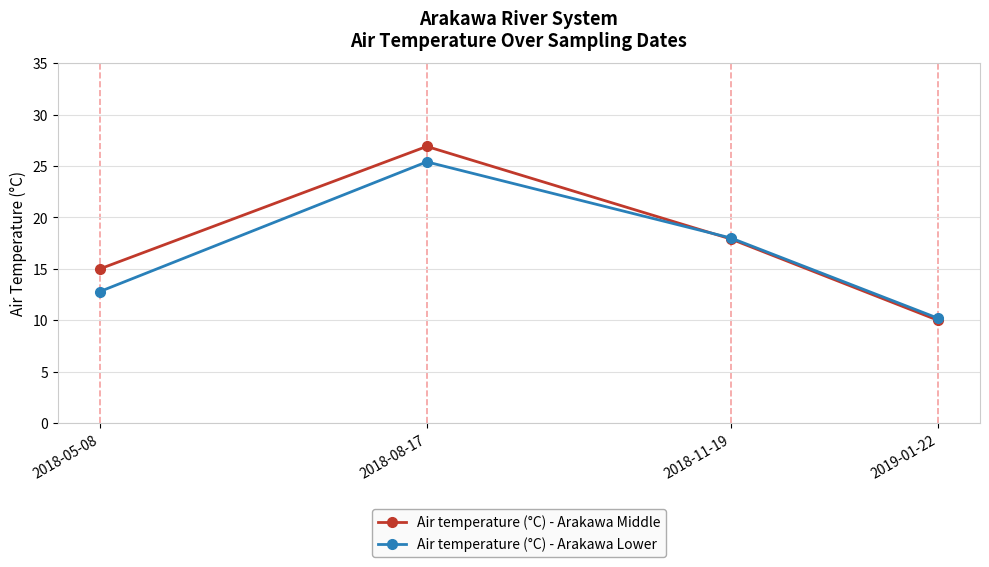

Reading left to right, extract all data points from this chart.

Air temperature (°C) - Arakawa Middle: 15.0	26.9	17.9	10.0
Air temperature (°C) - Arakawa Lower: 12.8	25.4	18.0	10.2